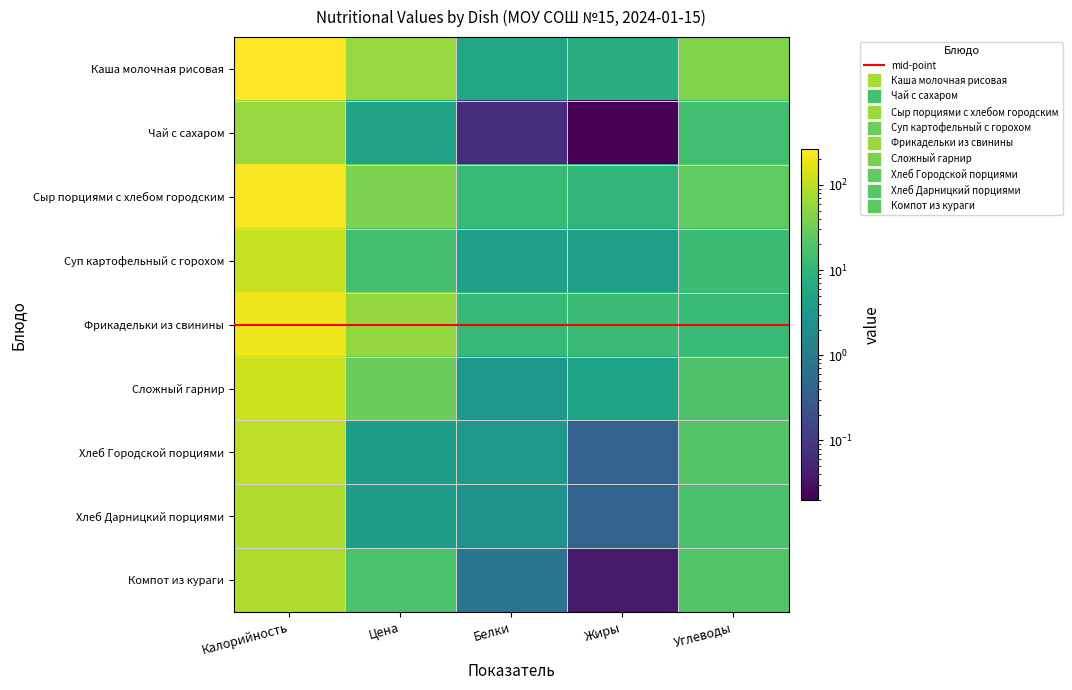

What is the maximum value for Сыр порциями с хлебом городским?

240.5